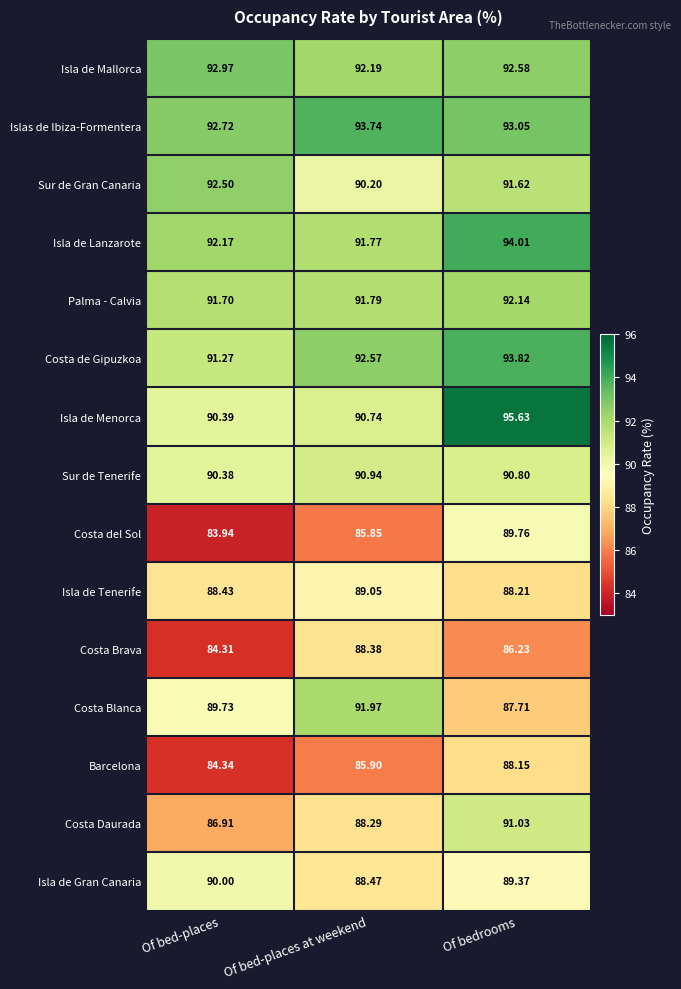

Which series changed the most between Of bed-places and Of bed-places at weekend?

Costa Brava